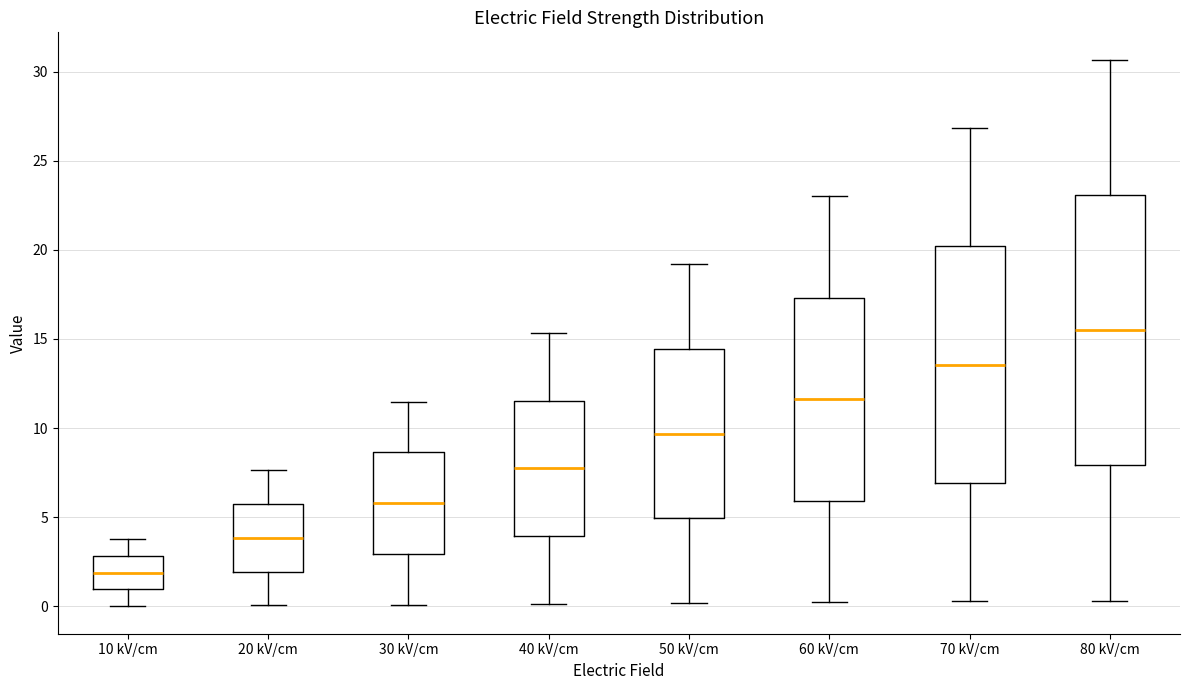

Reading left to right, transcribe this box plot: for each box, give where its median line is, the range the box spans, and where its two whiskers end, as read against the y-axis. The values are not printed on the chart, so give them approximately, as read against the axis.

10 kV/cm: median 2.0, box 1.0 to 3.0, whiskers 0.0 to 4.0
20 kV/cm: median 4.0, box 2.0 to 5.5, whiskers 0.0 to 7.5
30 kV/cm: median 6.0, box 3.0 to 8.5, whiskers 0.0 to 11.5
40 kV/cm: median 7.5, box 4.0 to 11.5, whiskers 0.0 to 15.5
50 kV/cm: median 9.5, box 5.0 to 14.5, whiskers 0.0 to 19.0
60 kV/cm: median 11.5, box 6.0 to 17.5, whiskers 0.0 to 23.0
70 kV/cm: median 13.5, box 7.0 to 20.0, whiskers 0.5 to 27.0
80 kV/cm: median 15.5, box 8.0 to 23.0, whiskers 0.5 to 30.5